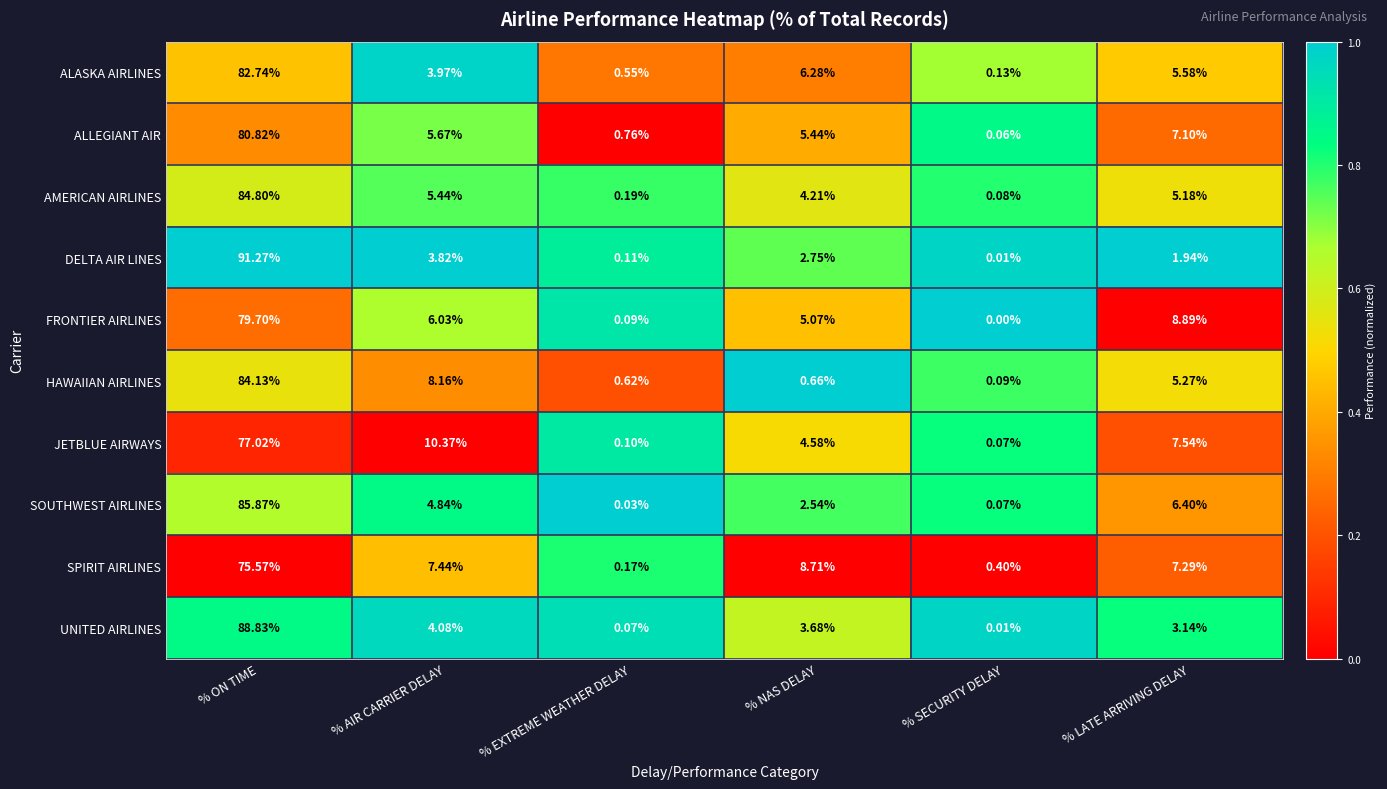

Rank the series at % EXTREME WEATHER DELAY from lowest to highest value.

SOUTHWEST AIRLINES, UNITED AIRLINES, FRONTIER AIRLINES, JETBLUE AIRWAYS, DELTA AIR LINES, SPIRIT AIRLINES, AMERICAN AIRLINES, ALASKA AIRLINES, HAWAIIAN AIRLINES, ALLEGIANT AIR